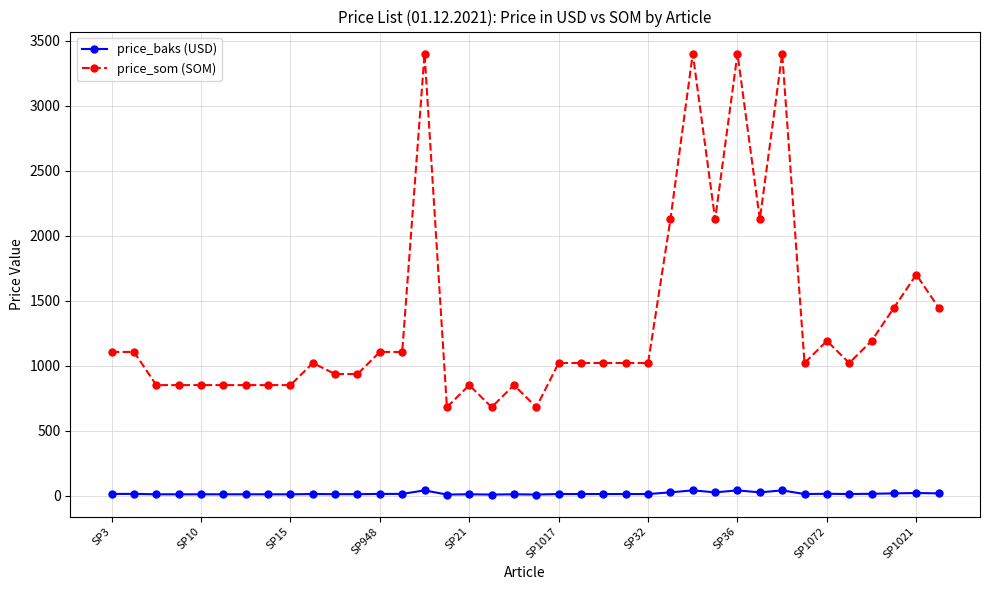

What is the difference between the second highest and minimum values in the price_som (SOM) series?

2720